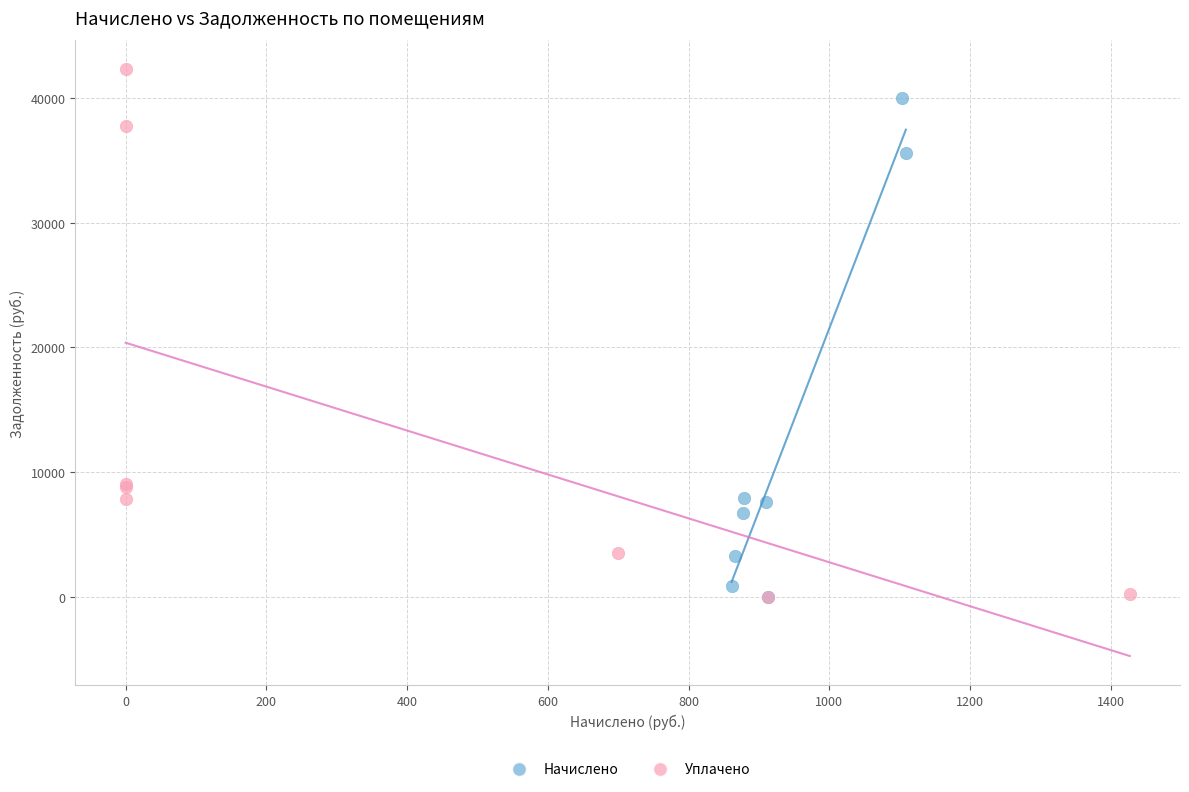

Which series contains the highest Y value?

Уплачено